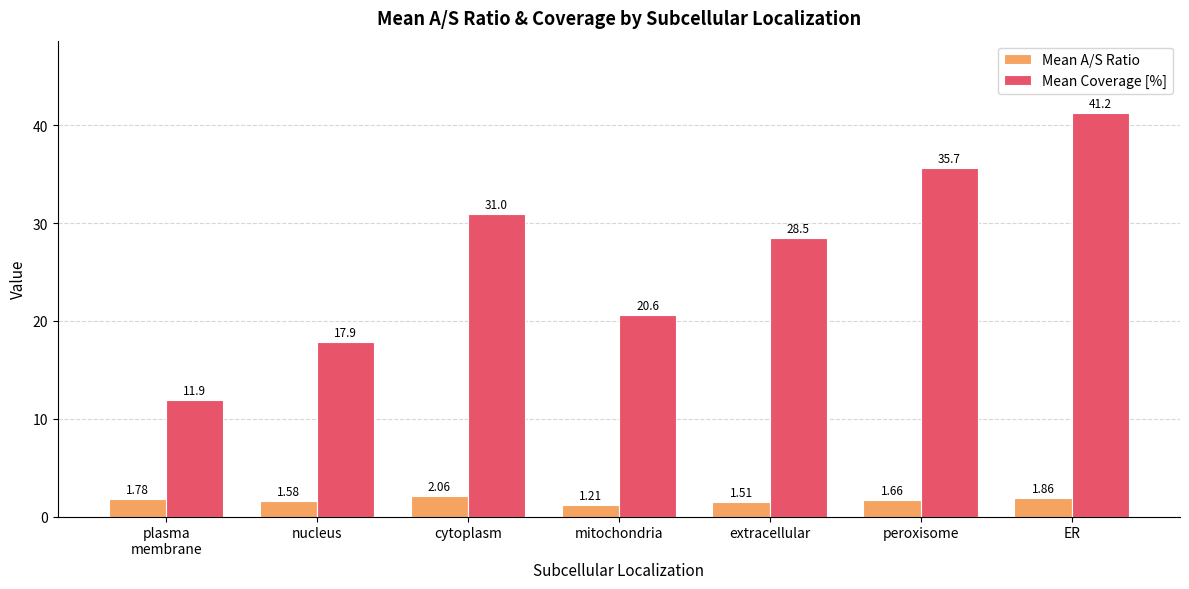

What is the total value across all series at plasma
membrane?

13.7